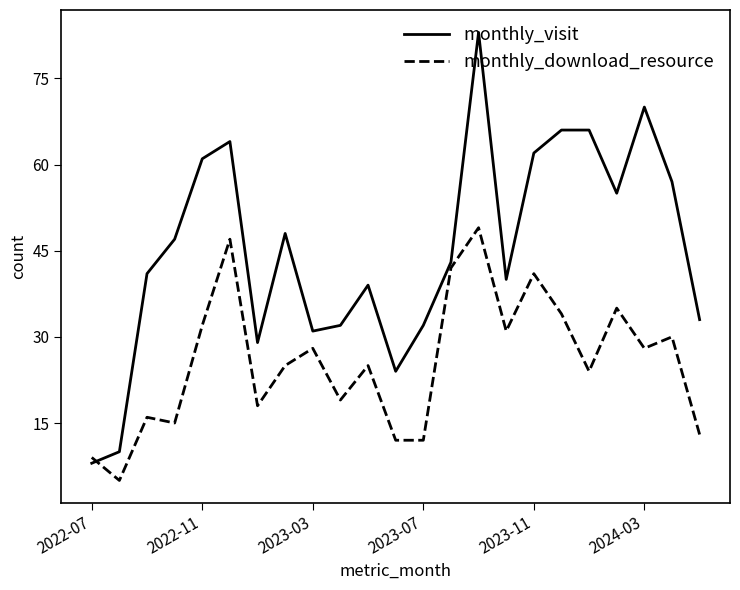

Which series has the largest total across all categories?

monthly_visit